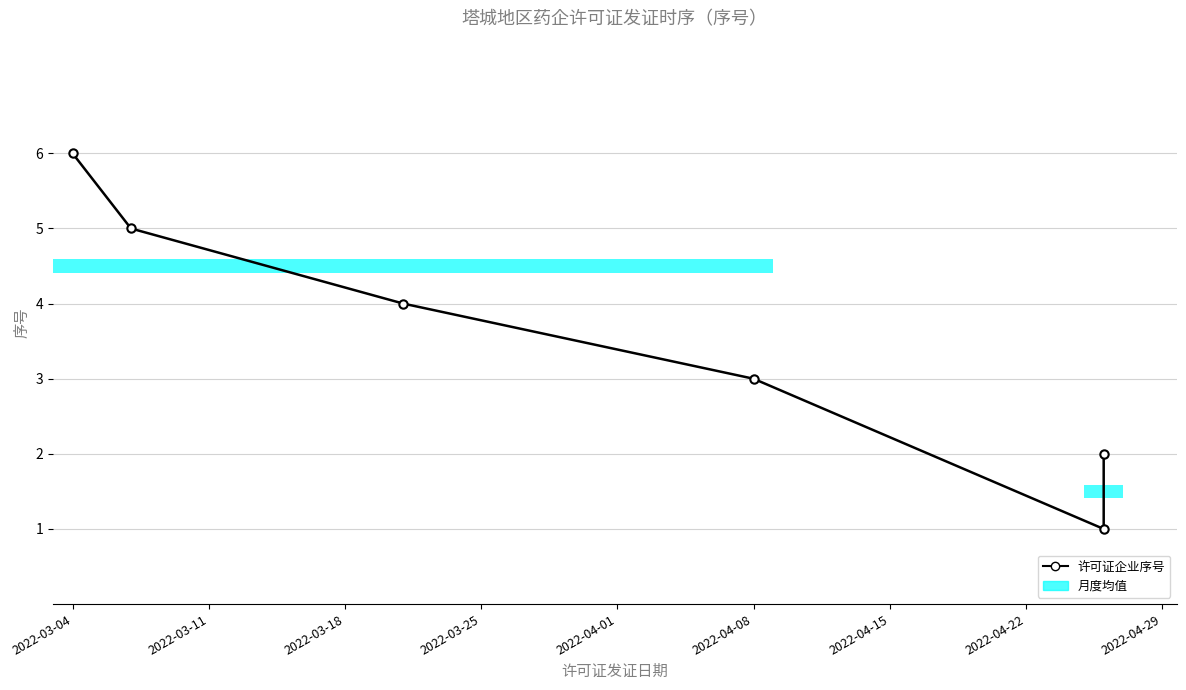

Between 2022-03-11 and 2022-03-18, which is larger?

2022-03-11